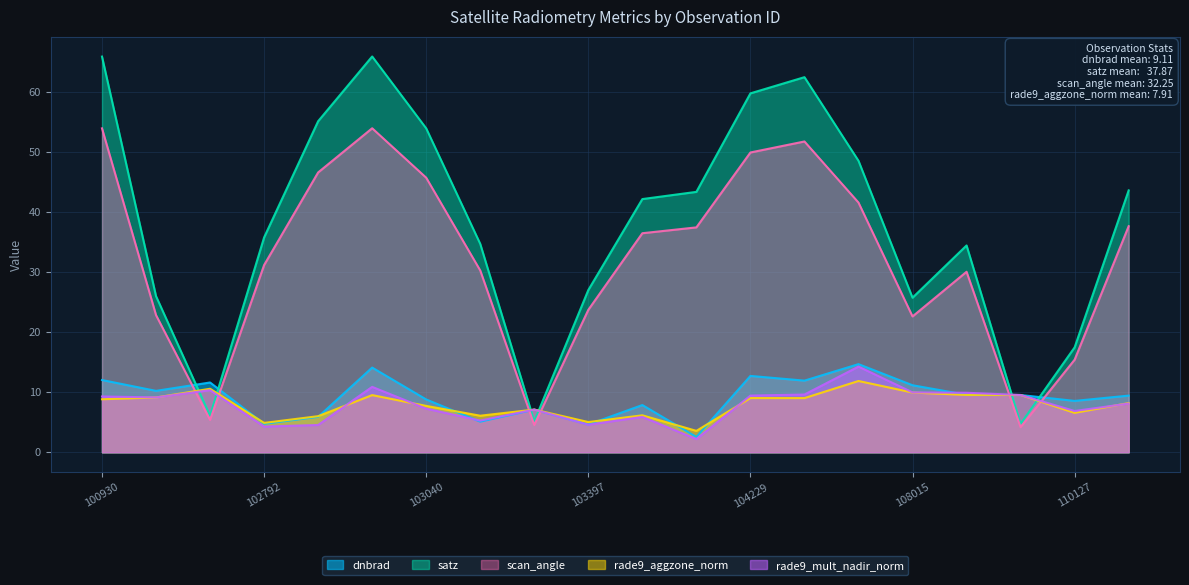

At which label is satz closest to 35?

103160